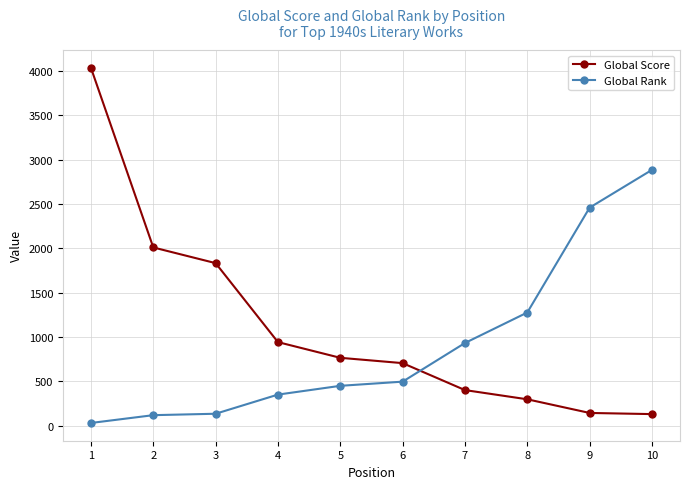

Which series ends up on top after the final intersection of Global Rank and Global Score?

Global Rank